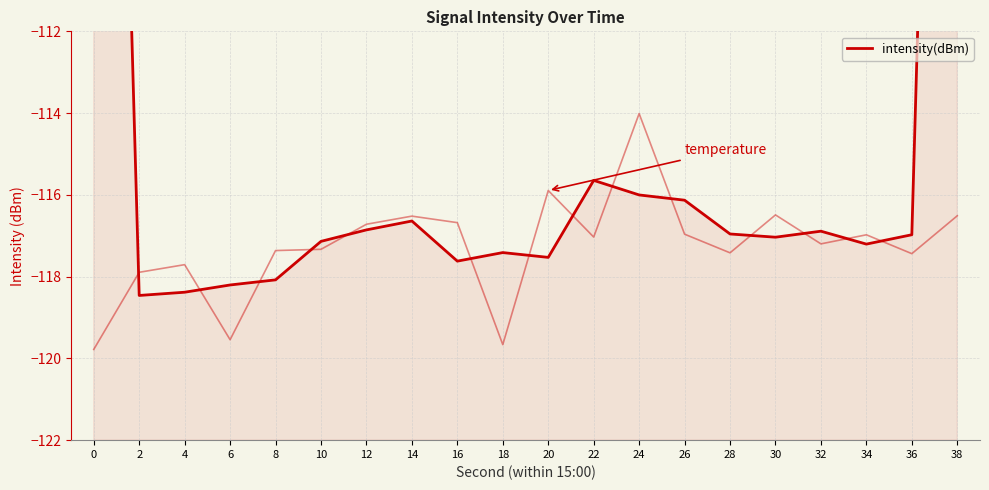

Which category has the lowest value across all series?

2